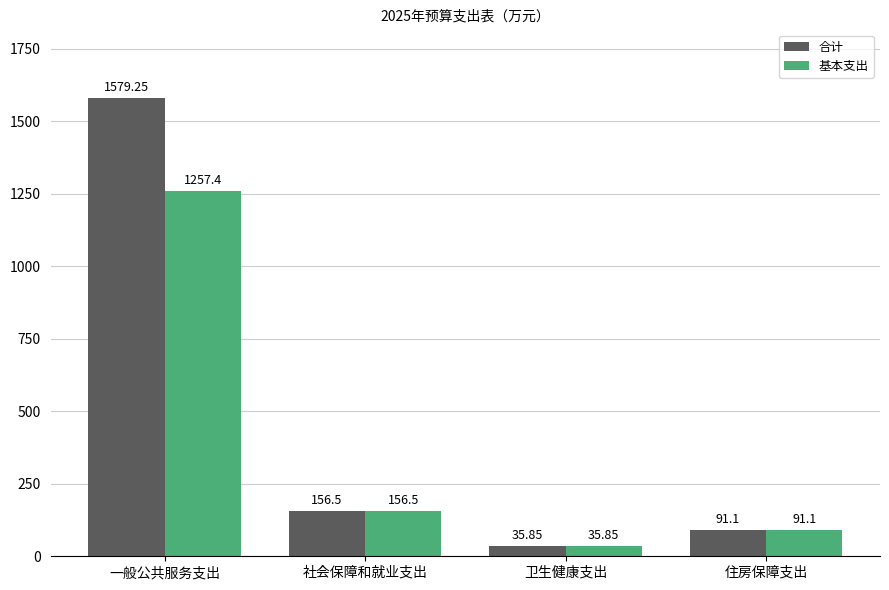

Which series has the widest spread of values?

合计